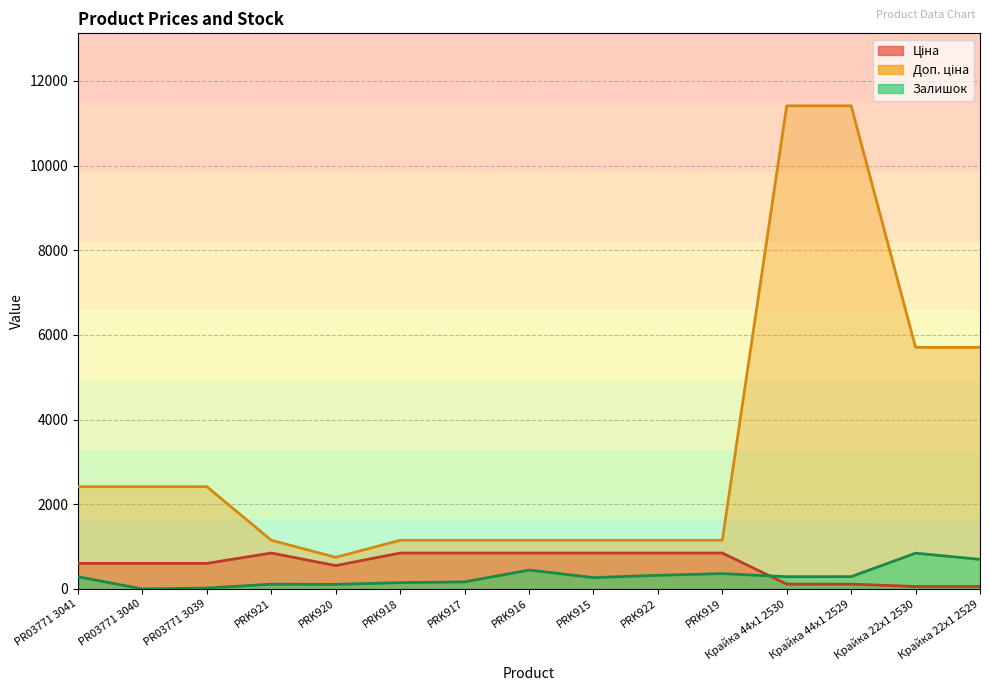

What is the value of the Доп. ціна point at the 11th from the left?

1149.7